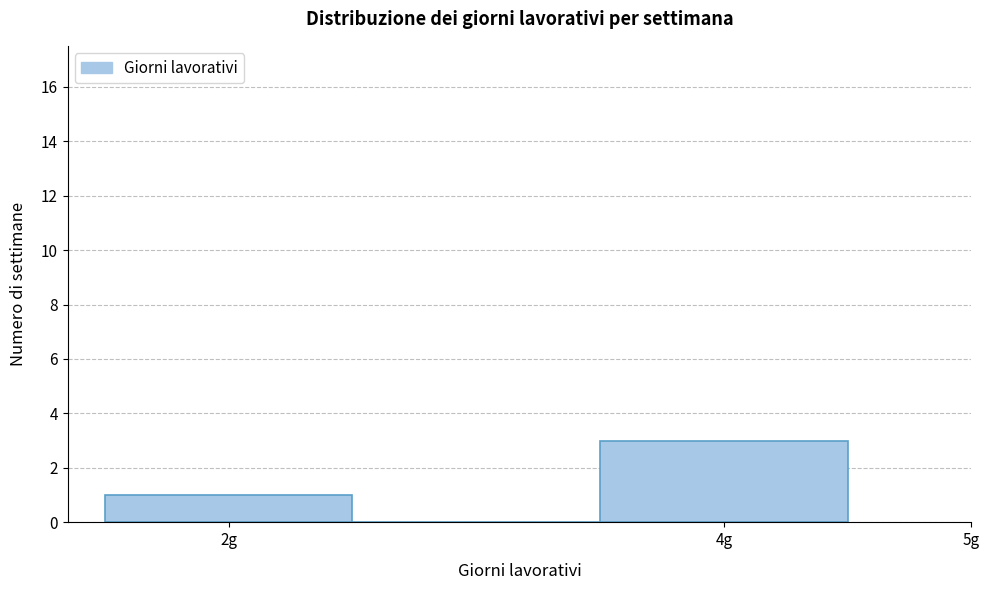

What is the height of the bar covering 1.5 to 2.5 on the x-axis? The values are not printed on the chart, so give them approximately, as read against the axis.

1